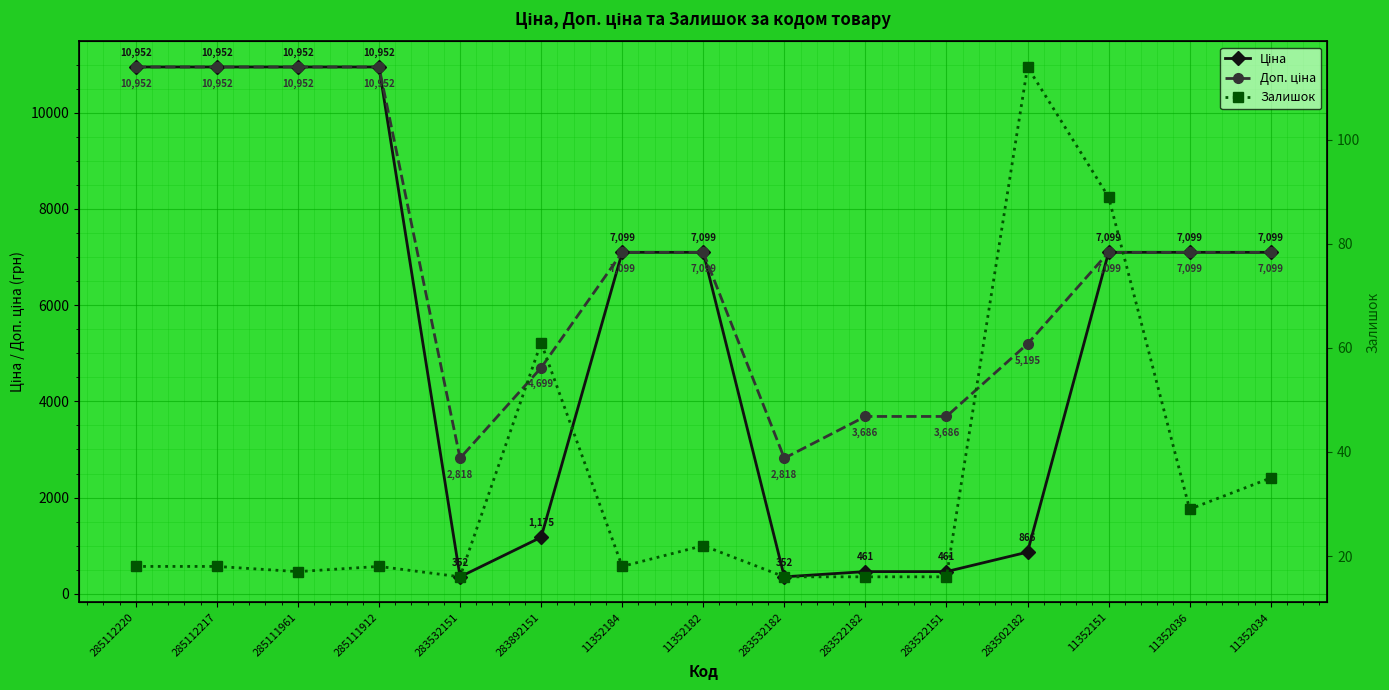

At which category does the chart reach its minimum across all series?

283532151